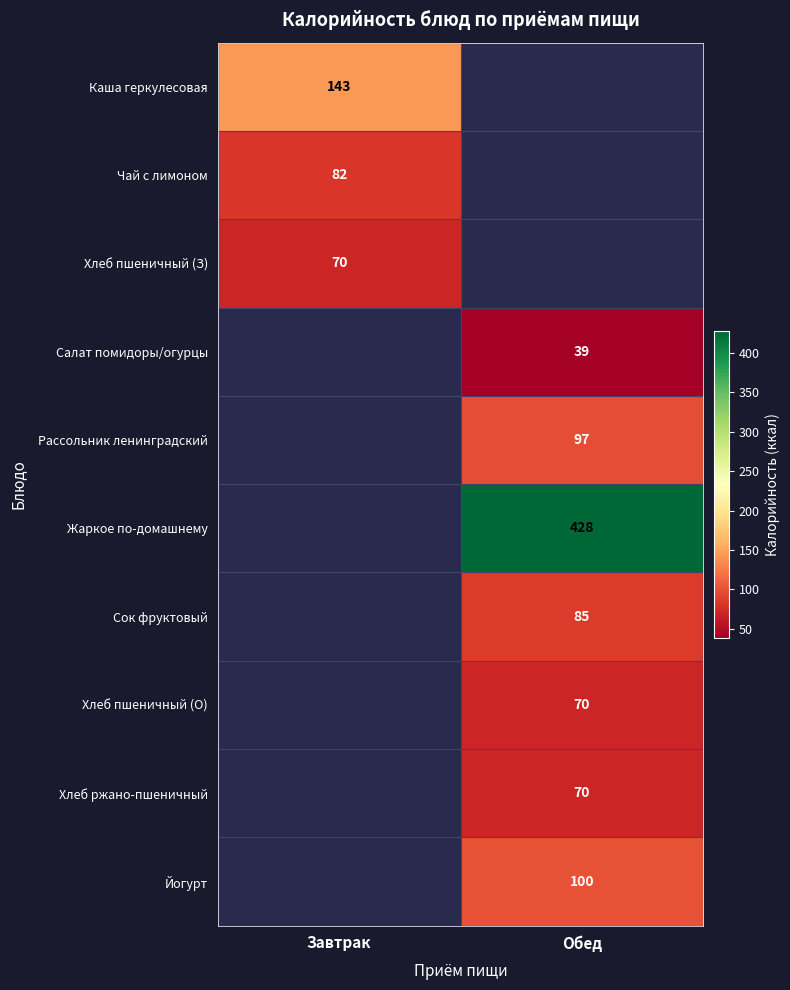

Is the value of Хлеб ржано-пшеничный at Обед greater than the value of Жаркое по-домашнему at Обед?

No